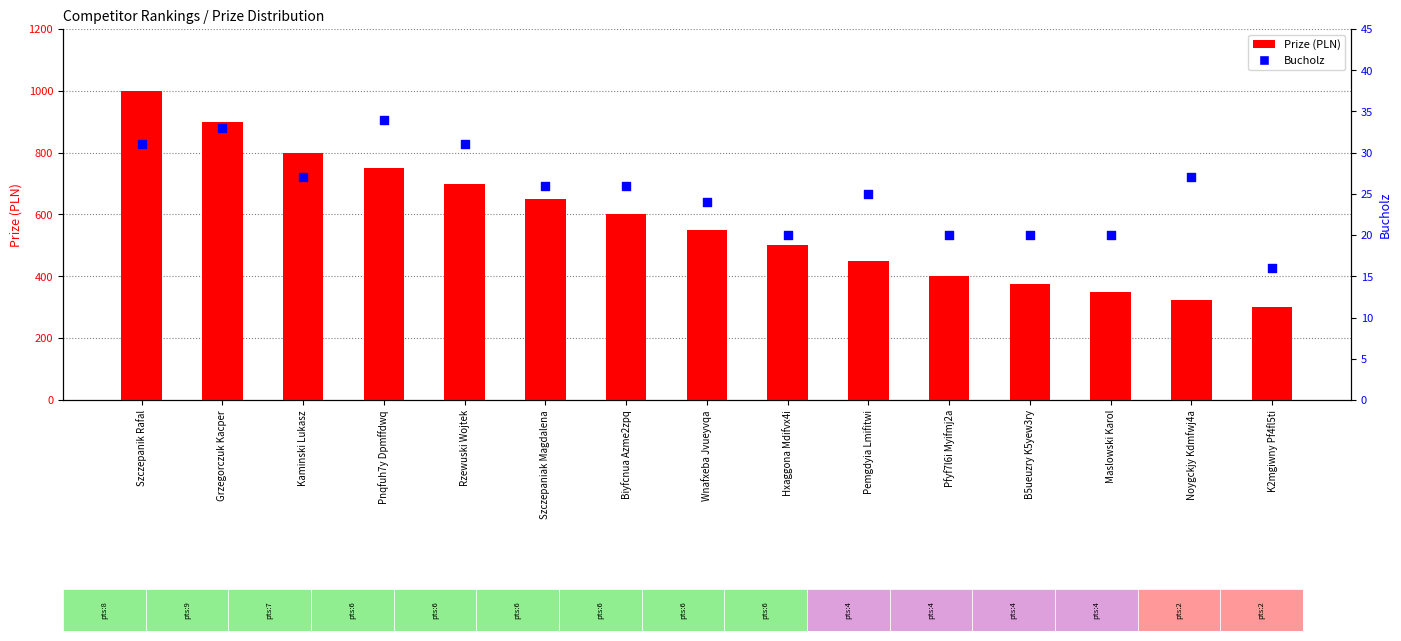

What are all the series names shown in the legend?

Prize (PLN), Bucholz